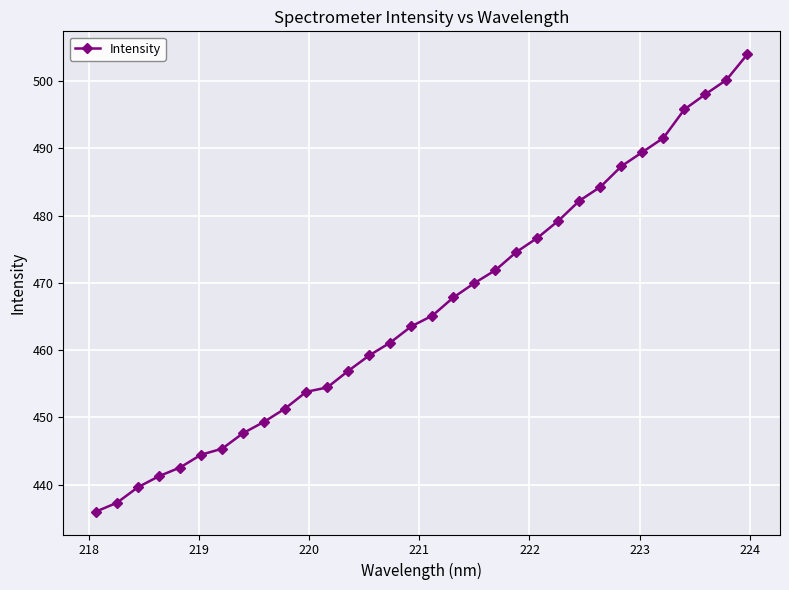

Reading left to right, extract all data points from this chart.

436.0	437.3	439.6	441.3	442.6	444.5	445.4	447.7	449.4	451.3	453.8	454.5	456.9	459.2	461.1	463.5	465.1	467.8	470.0	471.9	474.6	476.7	479.2	482.2	484.3	487.3	489.4	491.5	495.8	498.0	500.1	504.0